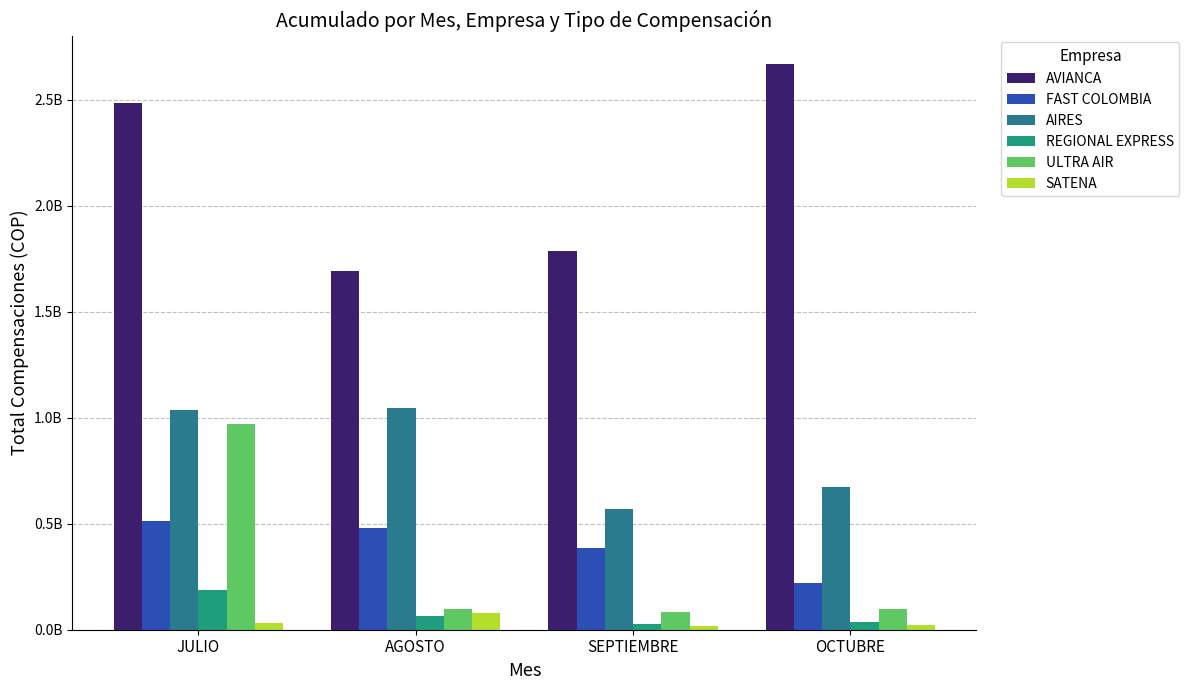

Which category has the lowest value in the SATENA series?

SEPTIEMBRE